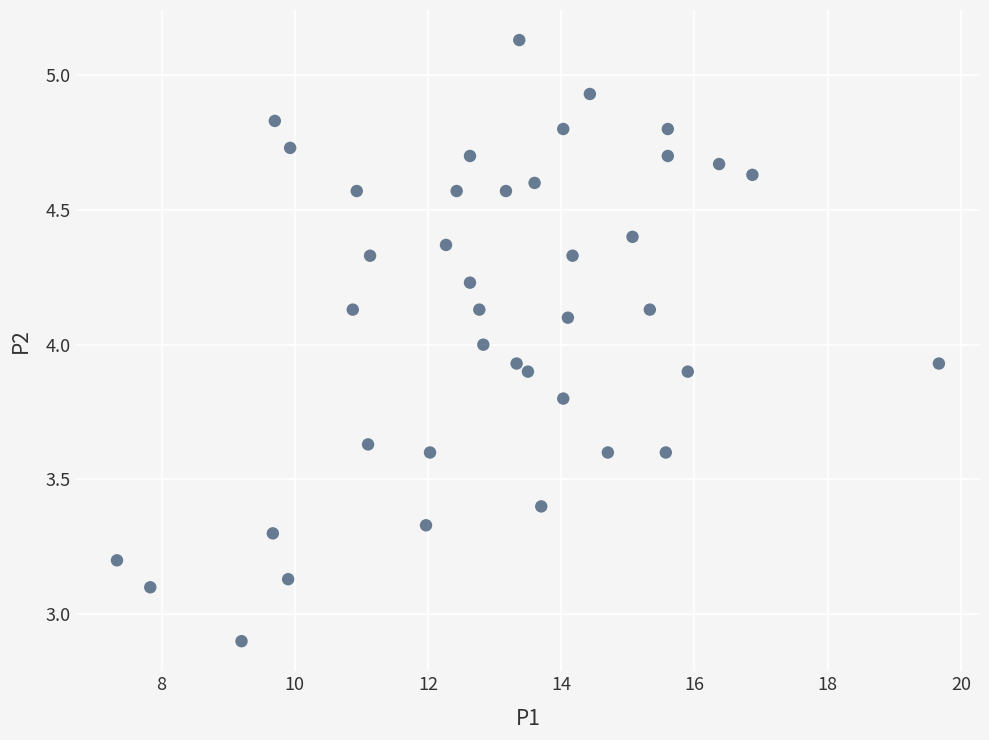

What is the range of Y values (max minus min)?

2.2